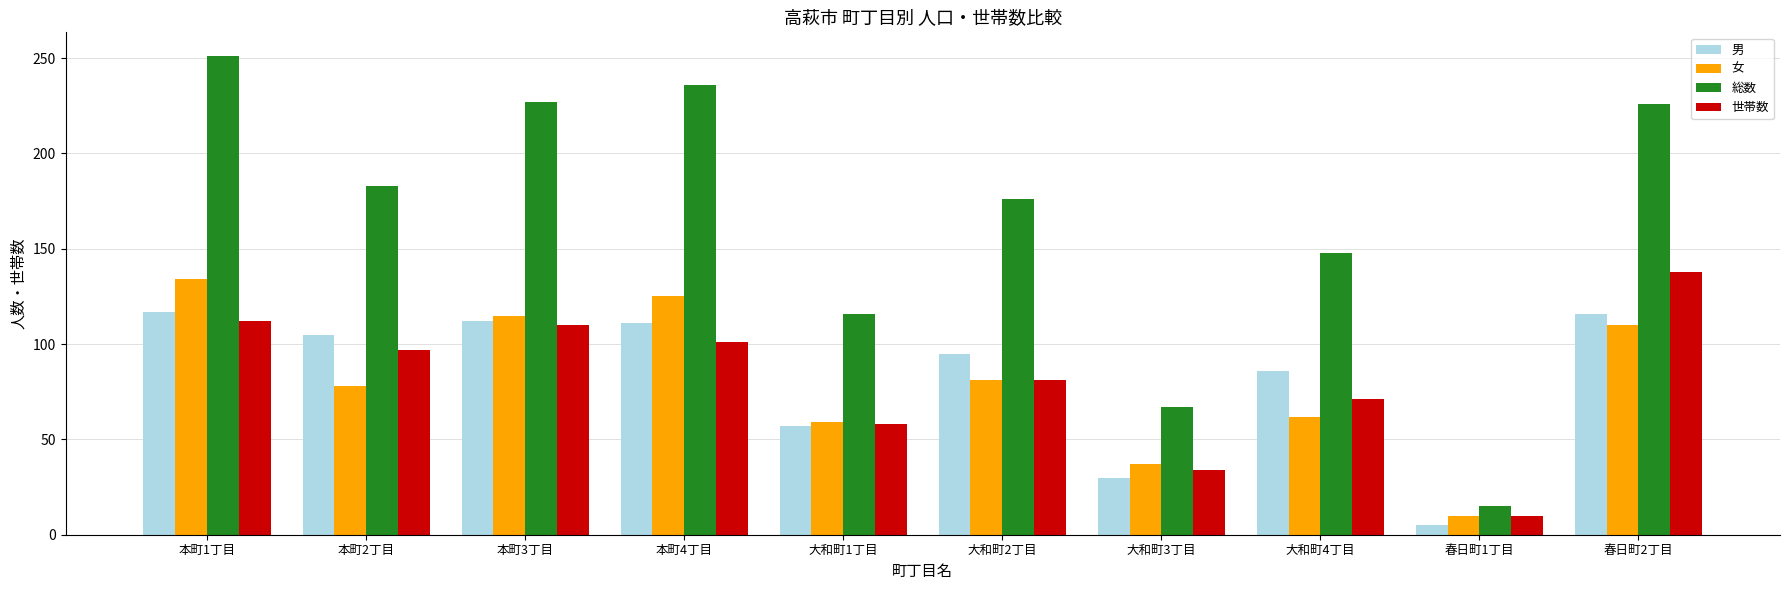

Between 本町1丁目 and 本町4丁目, which series saw the biggest shift?

総数